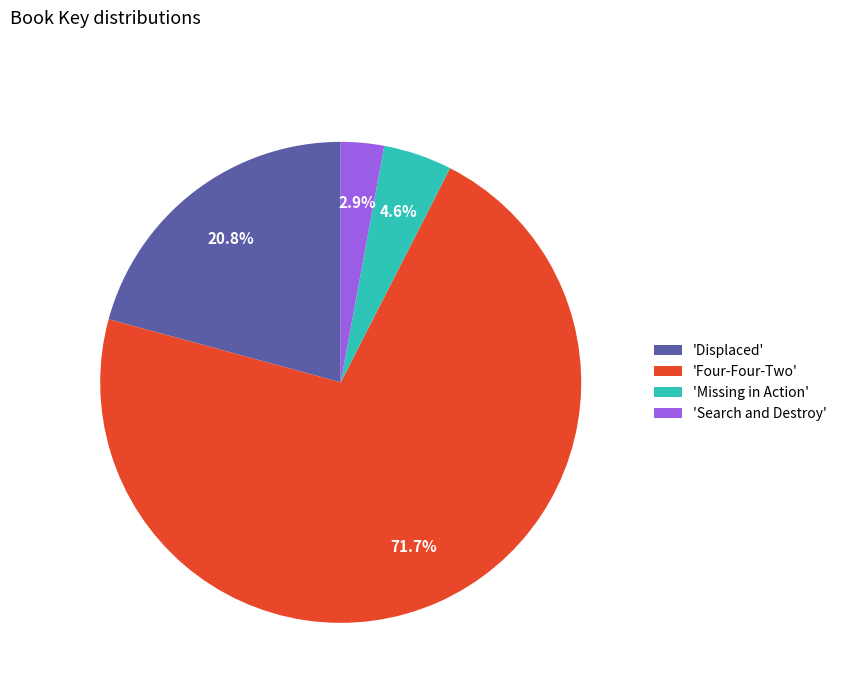

Does any single category account for the majority?

Yes